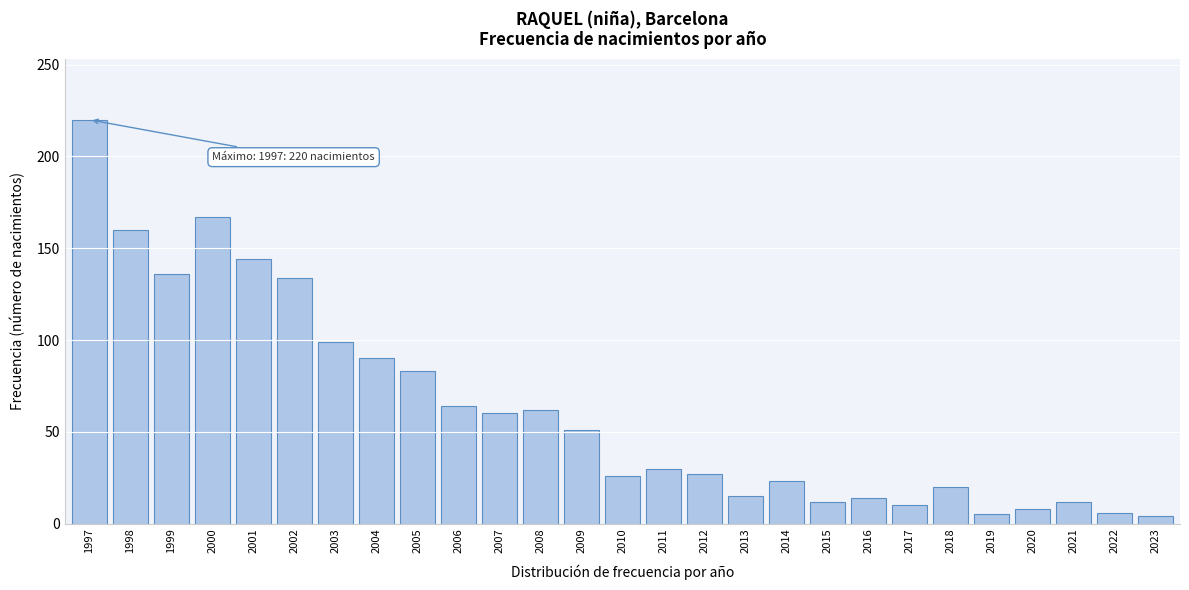

The chart shows a value of 26 at 2009. True or false?

False